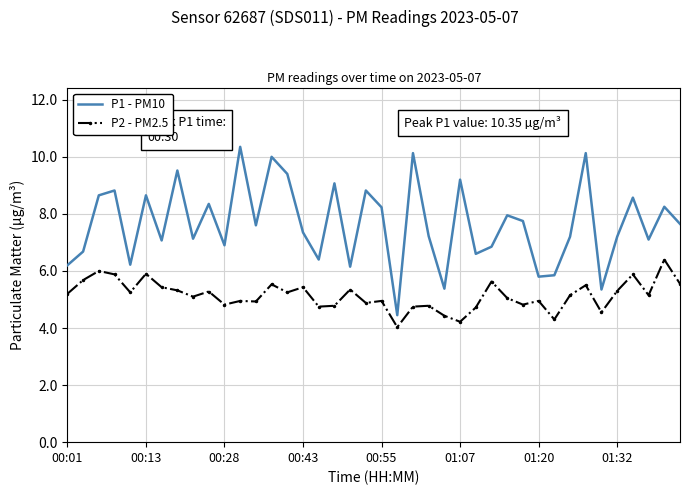

Which series has the widest spread of values?

P1 - PM10